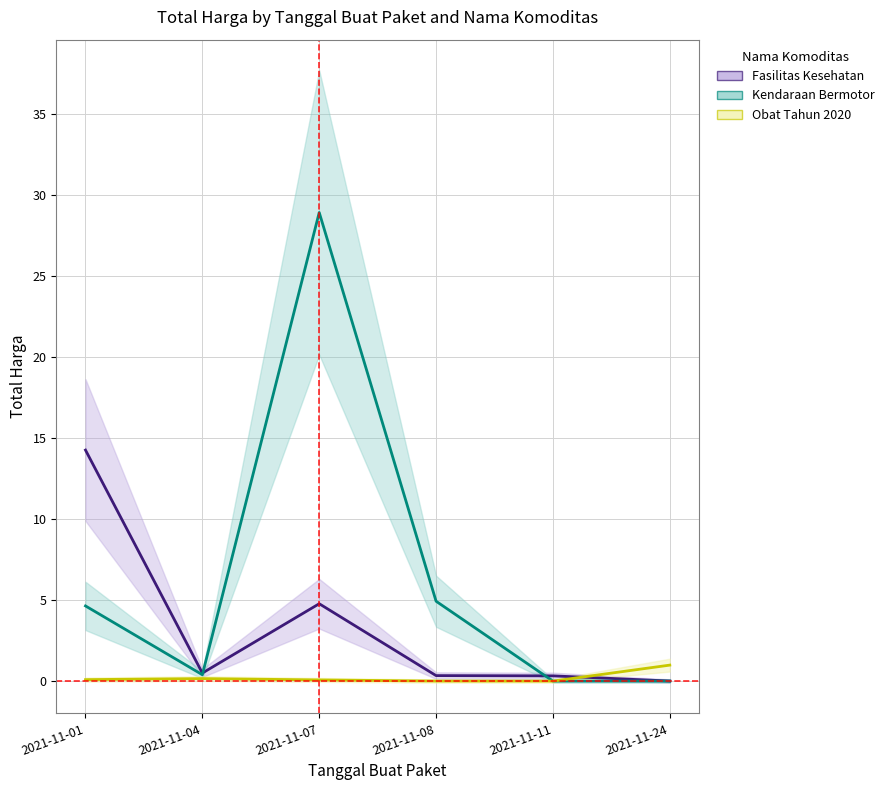

Count the number of categories in the chart.

6